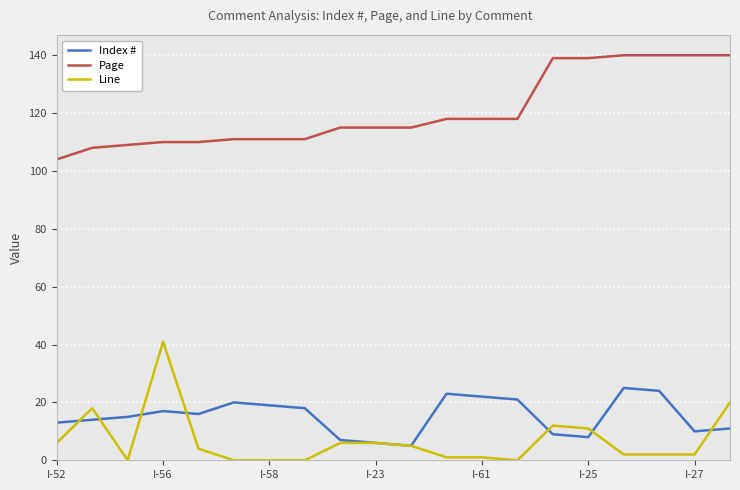

Which series has the largest total across all categories?

Page